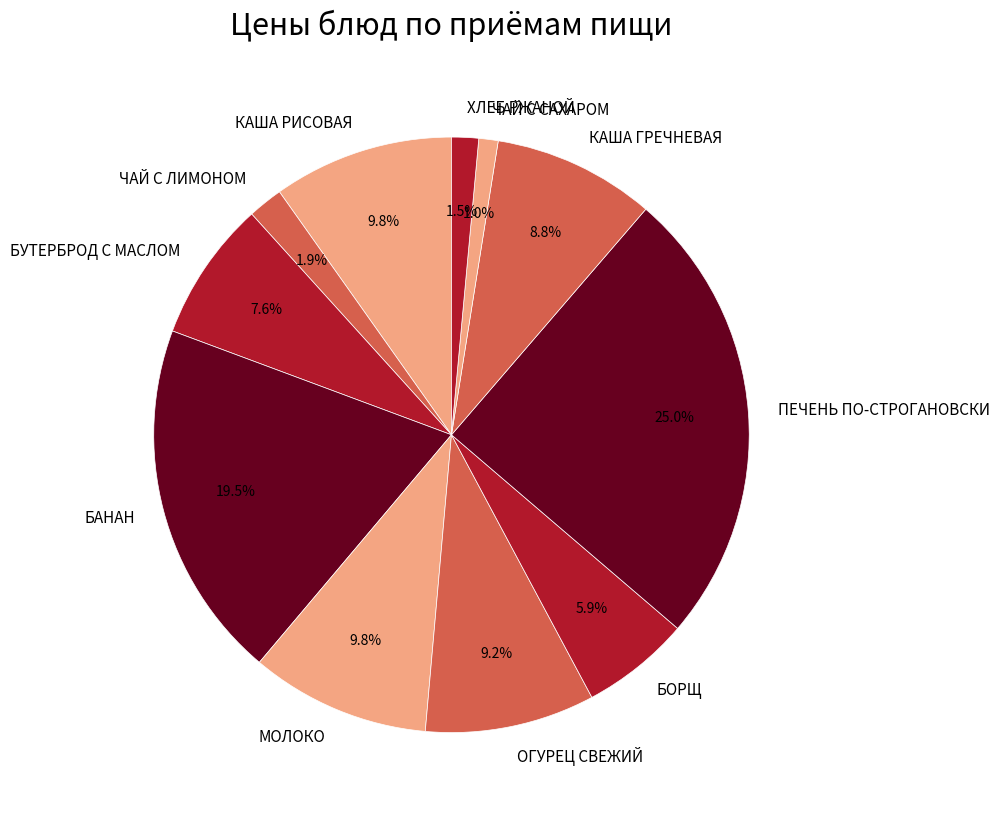

Is the sum of БОРЩ and ПЕЧЕНЬ ПО-СТРОГАНОВСКИ greater than half?

No